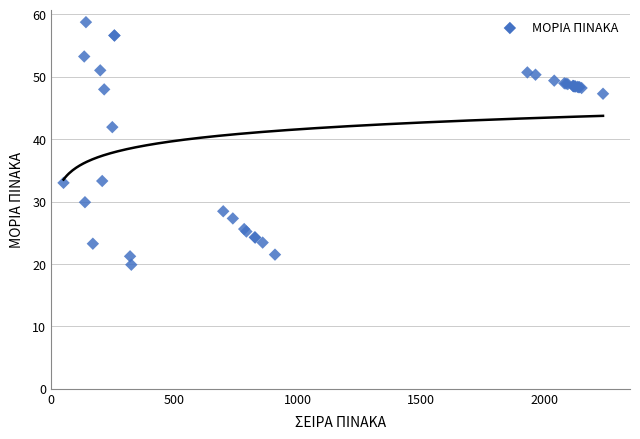

What Y value in the scatter plot is closest to 39?

41.9